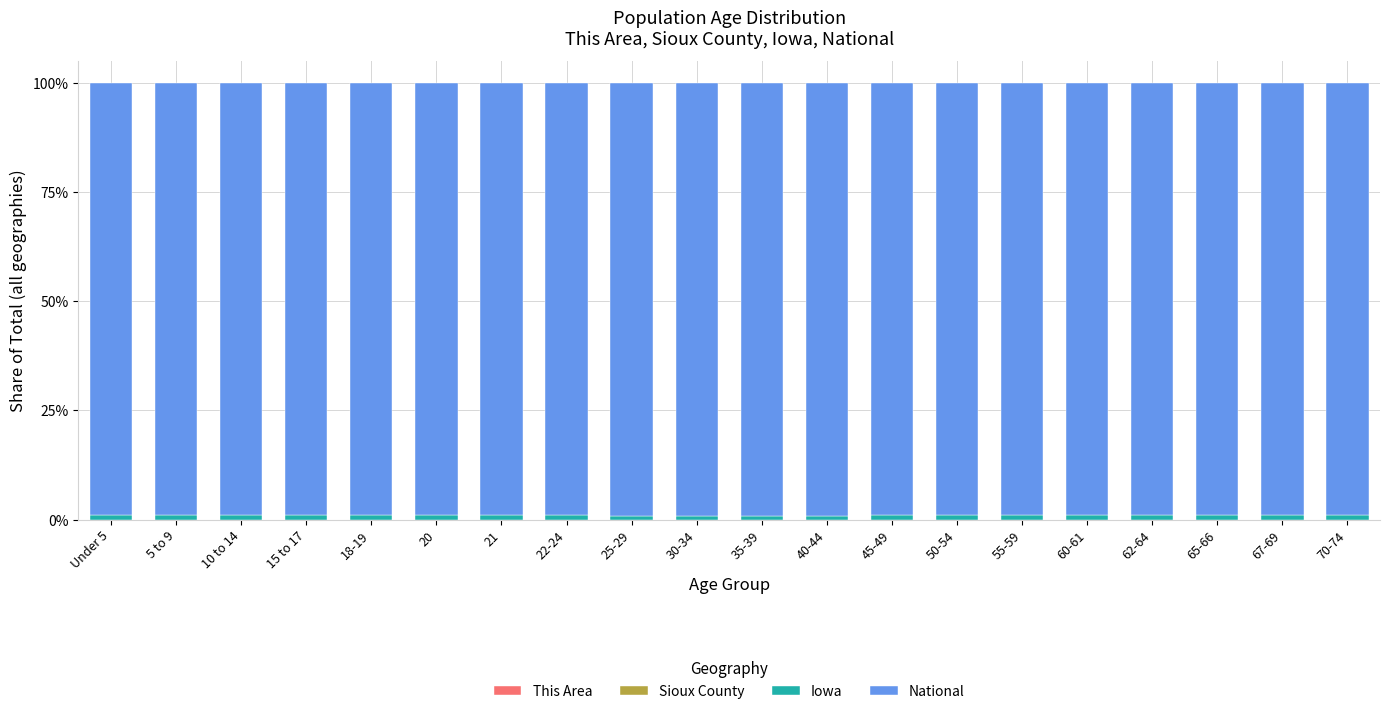

What is the label of the 17th bar from the left?

62-64